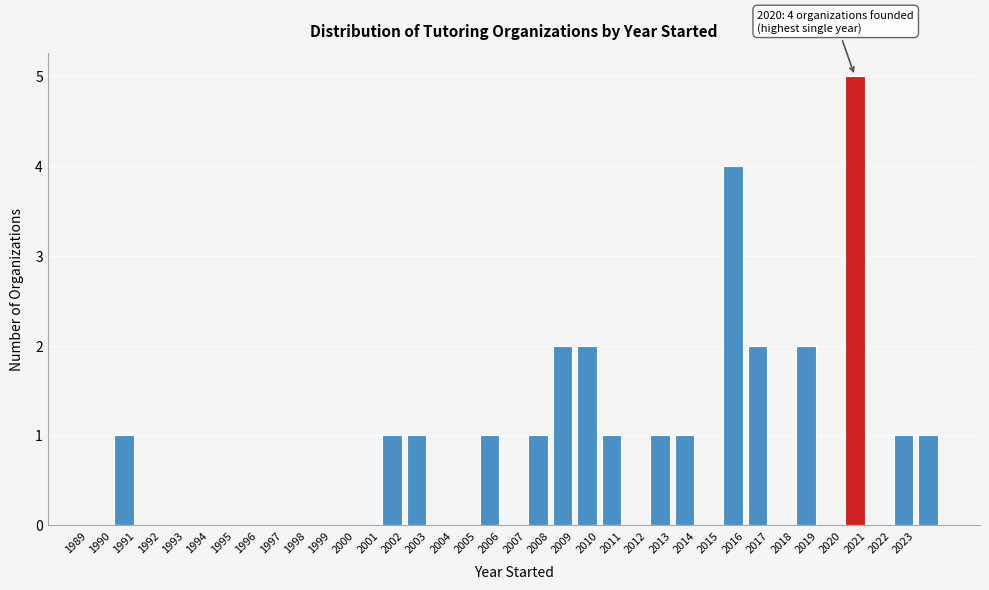

Over which range of the x-axis is the bar tallest?

2020 to 2021